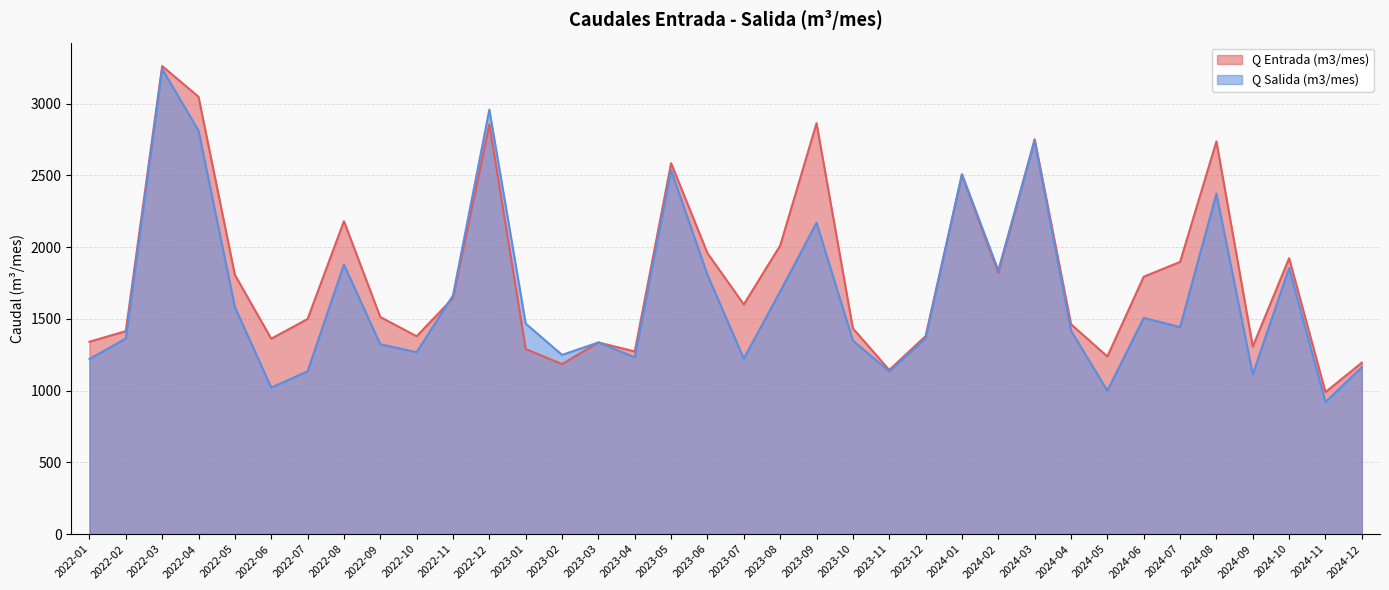

What is the total value across all series at 2023-10?

2783.0